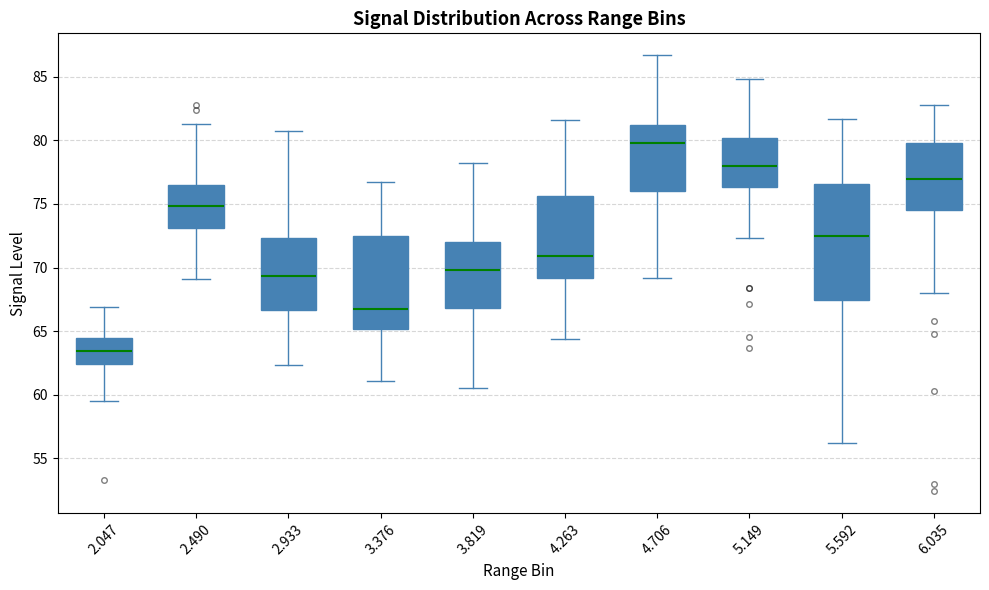

Comparing the boxes themselves (not the whiskers), which one is the tallest?

5.592